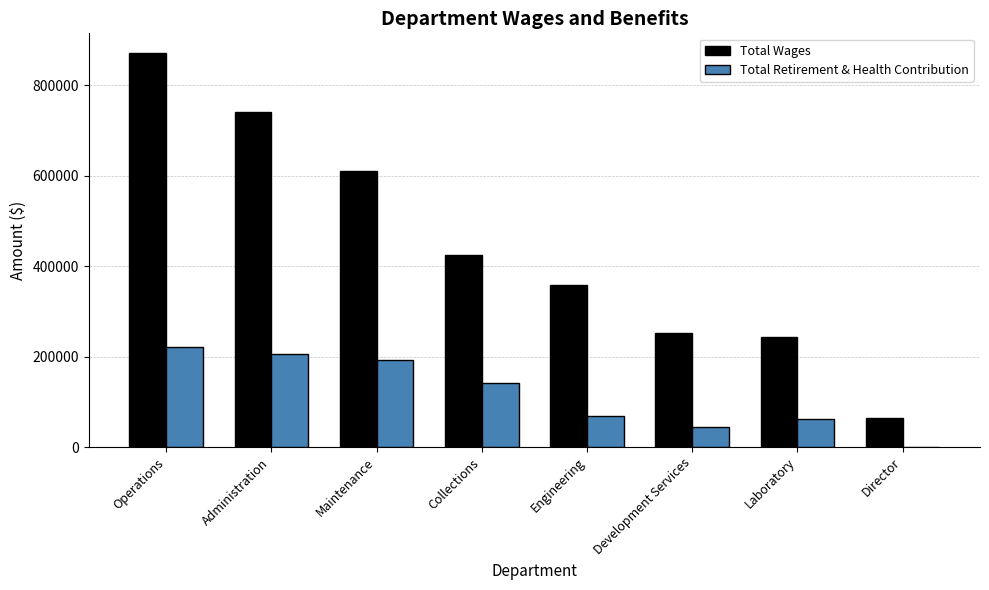

The value of Total Retirement & Health Contribution at Engineering is 67899. True or false?

True